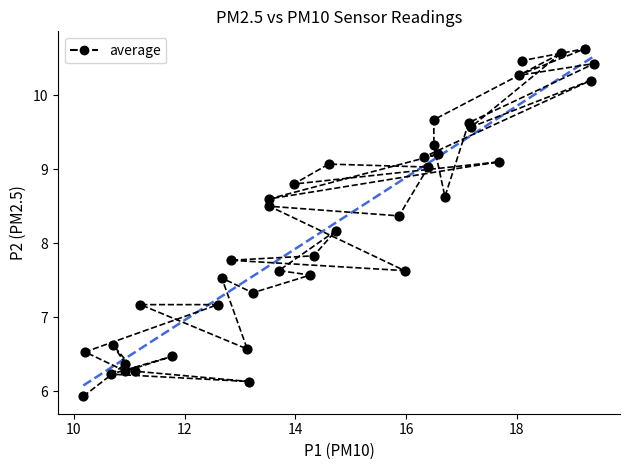

What is the range of Y values (max minus min)?

4.7